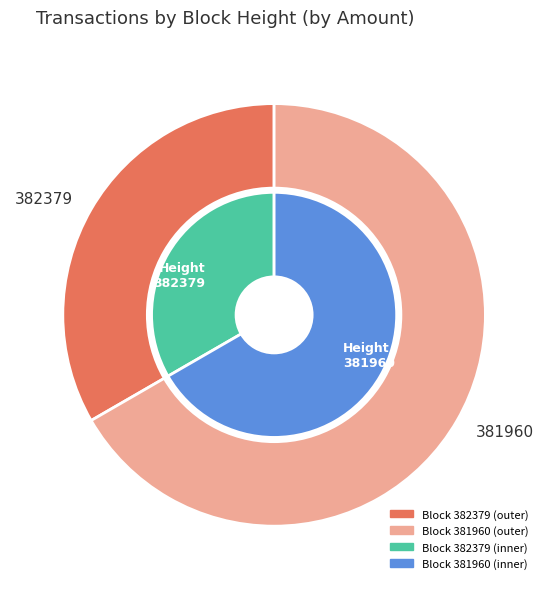

True or false: 382379 accounts for 33% of the total.

True